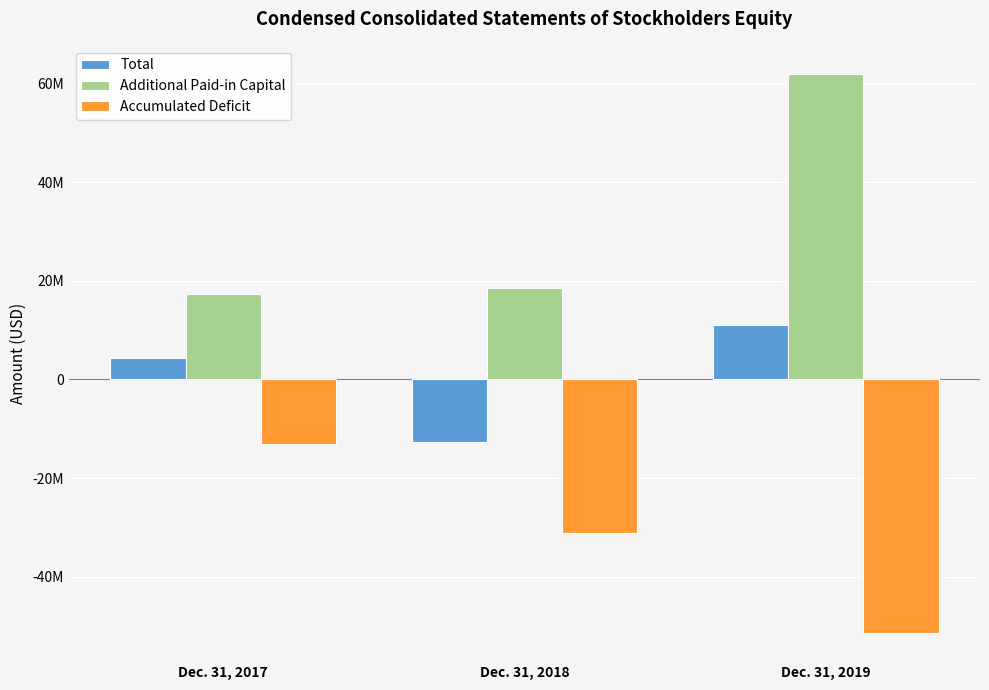

Rank the series by their average value, from lowest to highest.

Accumulated Deficit, Total, Additional Paid-in Capital